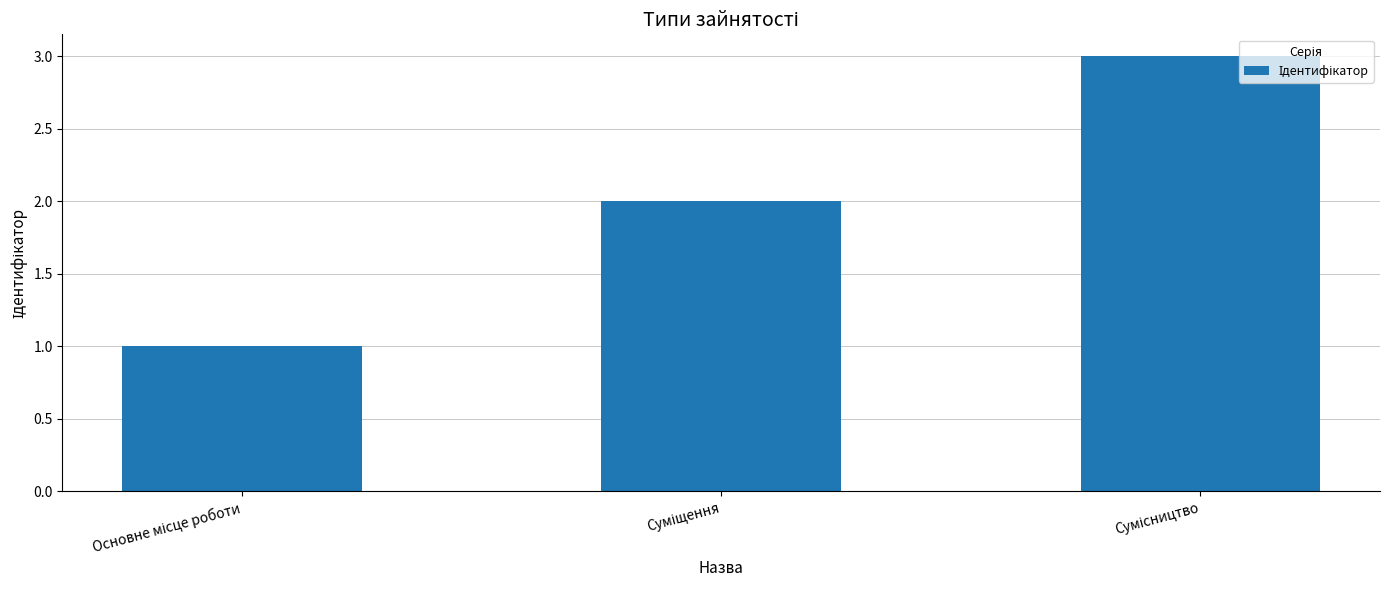

What is the maximum value shown in the chart?

3